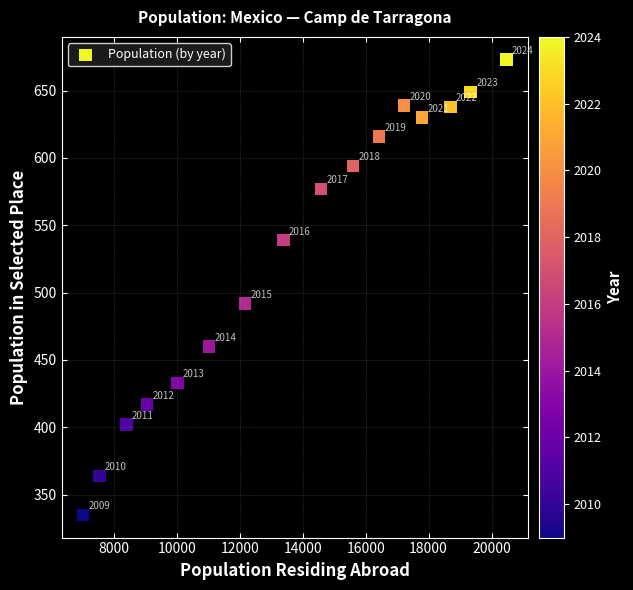

What is the range of X values (max minus min)?

13465